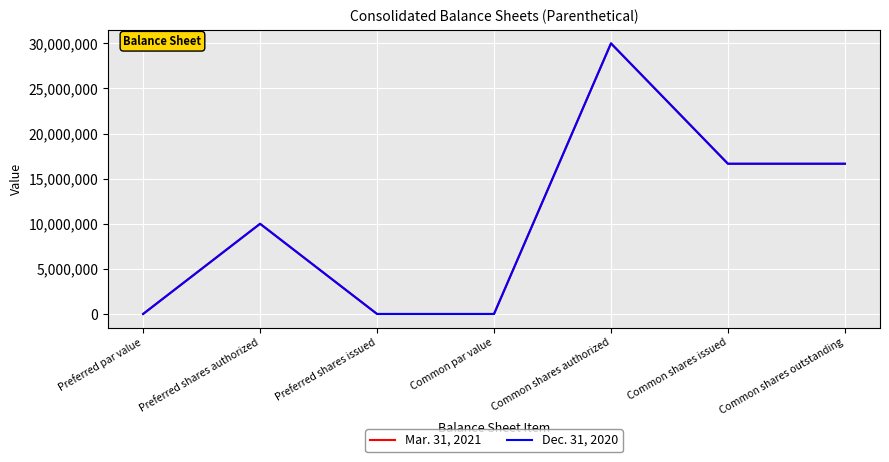

Rank the series by their average value, from lowest to highest.

Dec. 31, 2020, Mar. 31, 2021